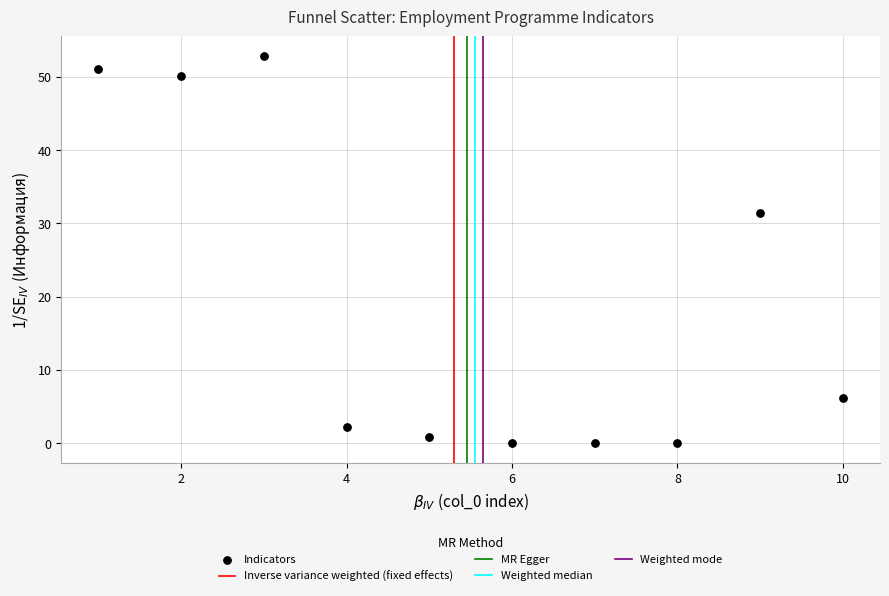

What is the range of Y values (max minus min)?

52.9